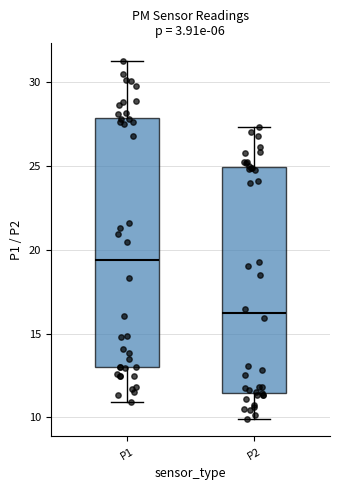

Which box's median line is the highest?

P1